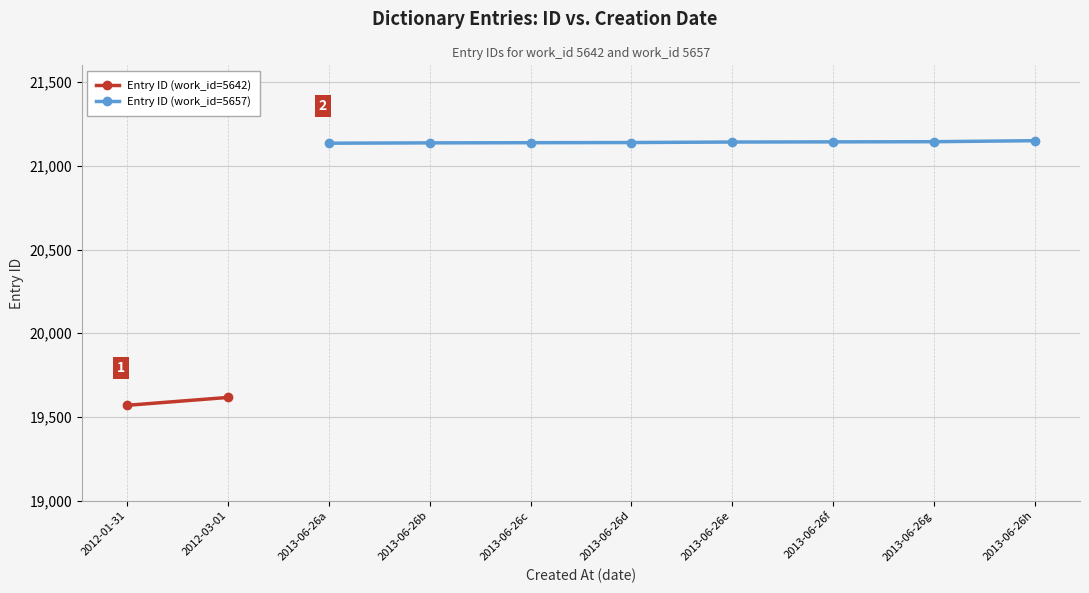

Is this an area chart (filled region under the line)?

No